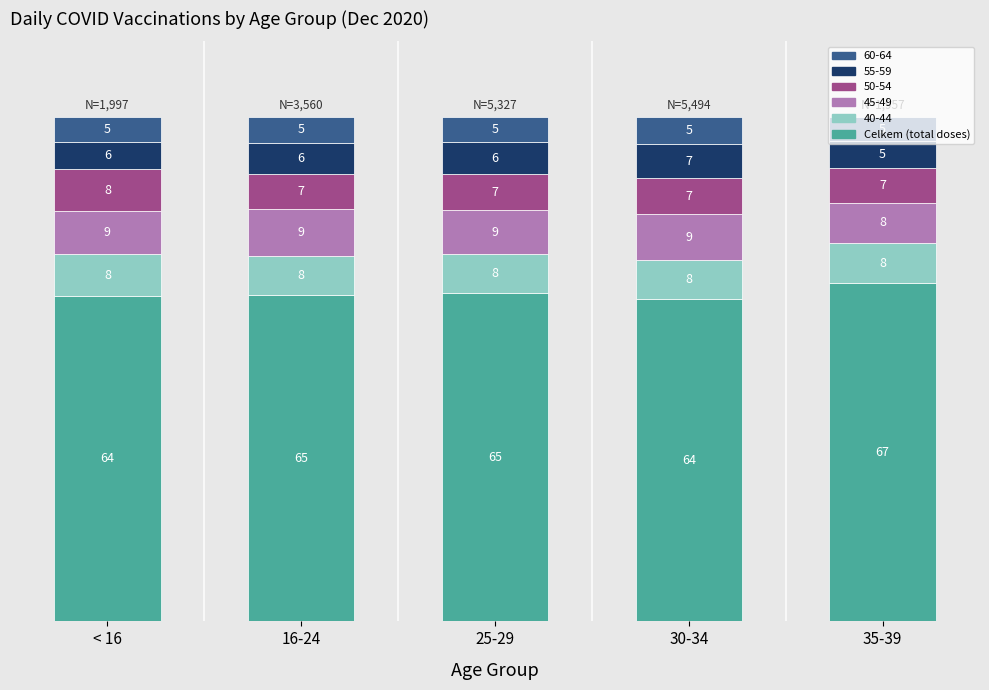

What is the highest value of the Celkem (total doses) series?

67.0